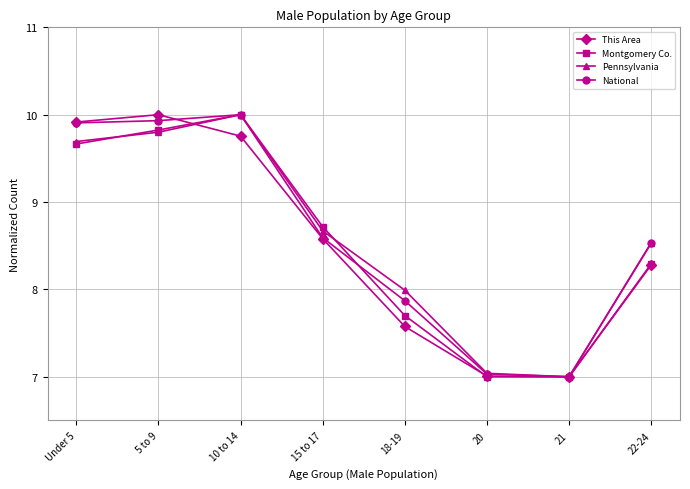

What is the total value across all series at 22-24?

33.6